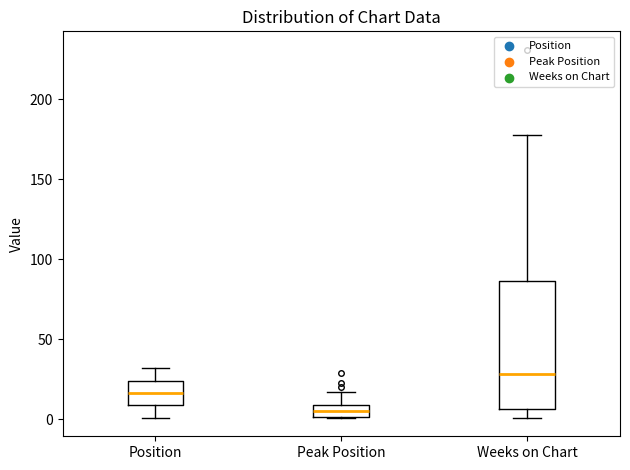

Where does the median line of the box for Position sit on the y-axis? The values are not printed on the chart, so give them approximately, as read against the axis.

15